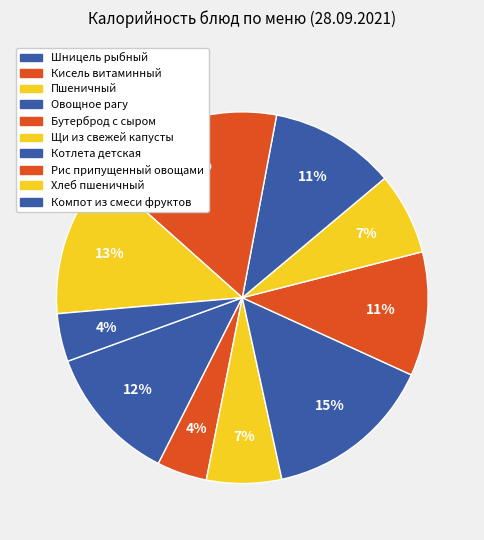

To the nearest percent, what percentage of the pie is Котлета детская?

11%